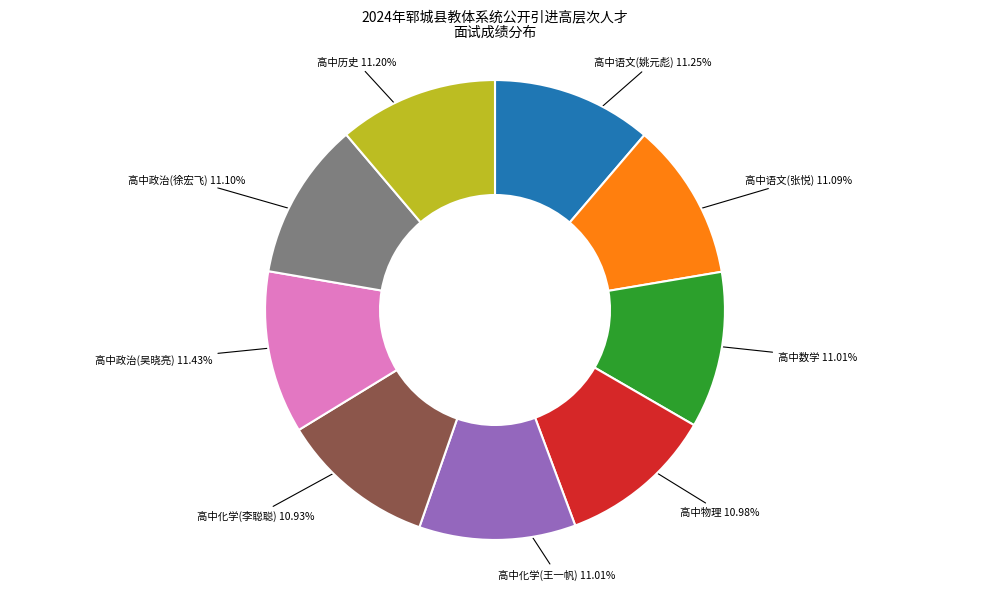

What is the ratio of the value at 高中语文(张悦) to the value at 高中物理?

1.0